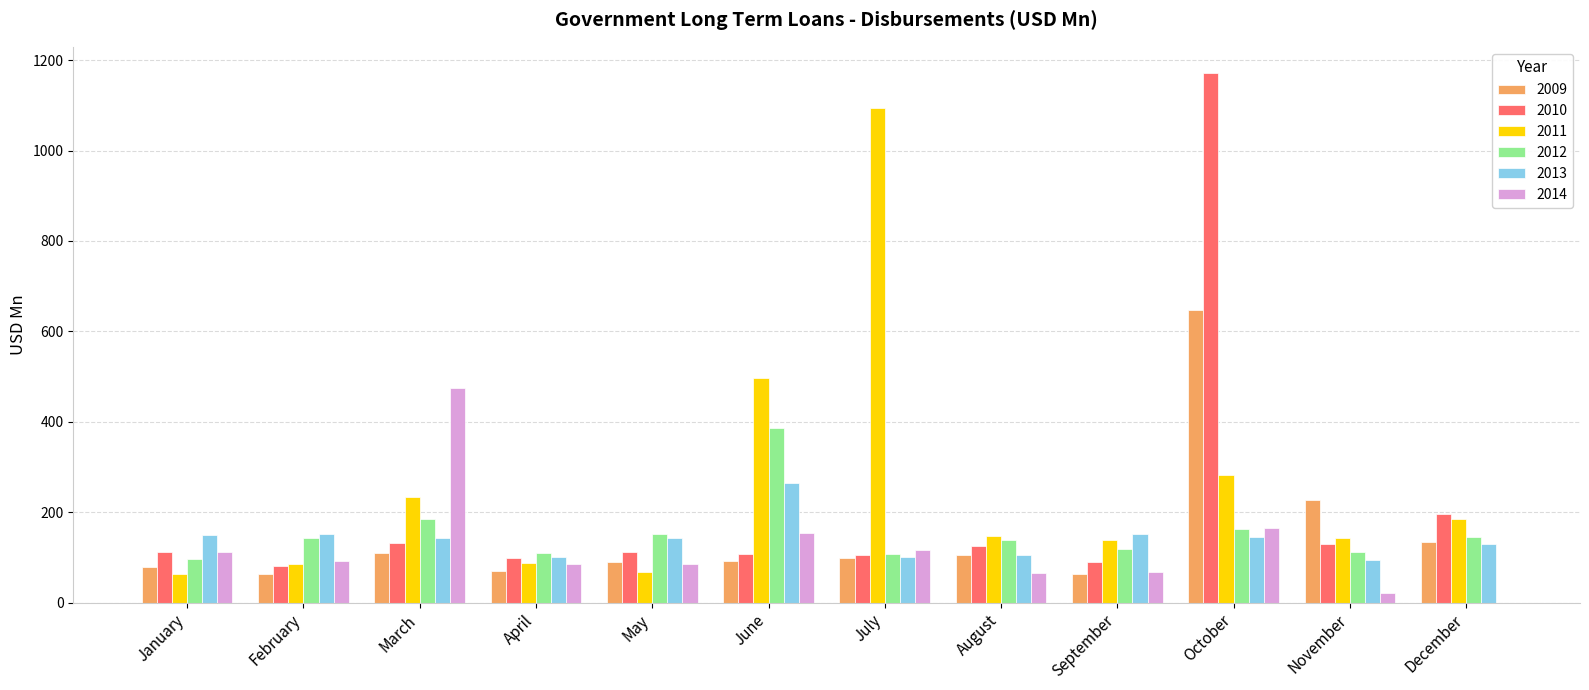

What are all the series names shown in the legend?

2009, 2010, 2011, 2012, 2013, 2014